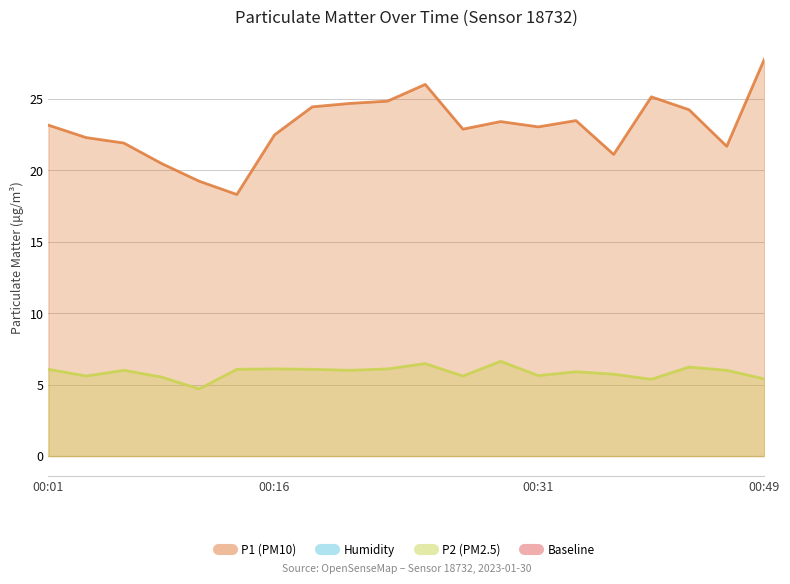

The value of P2 at 00:26 is 8.4. True or false?

False